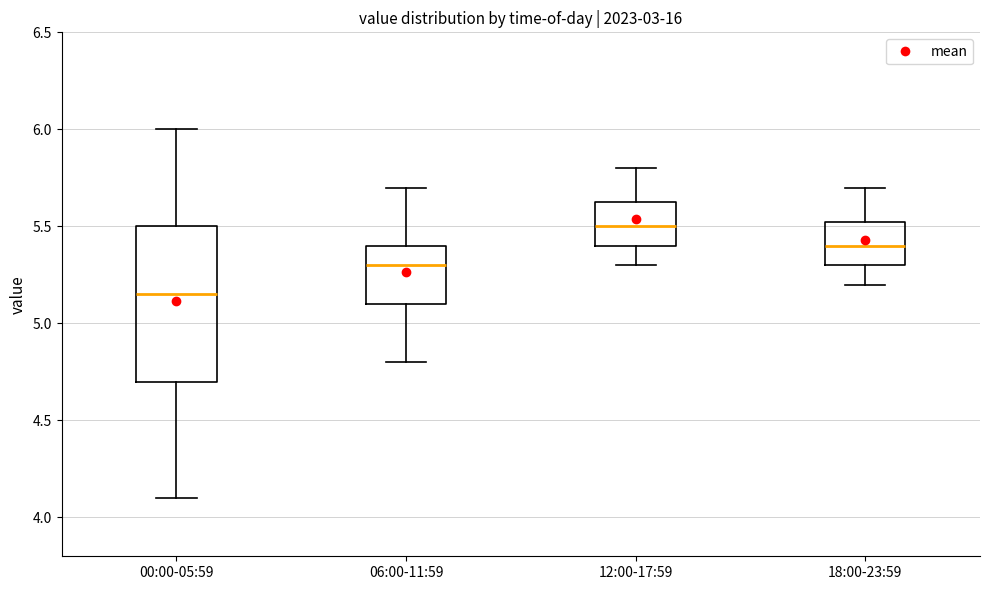

Where does the lower whisker of the box for 00:00-05:59 end on the y-axis? The values are not printed on the chart, so give them approximately, as read against the axis.

4.10